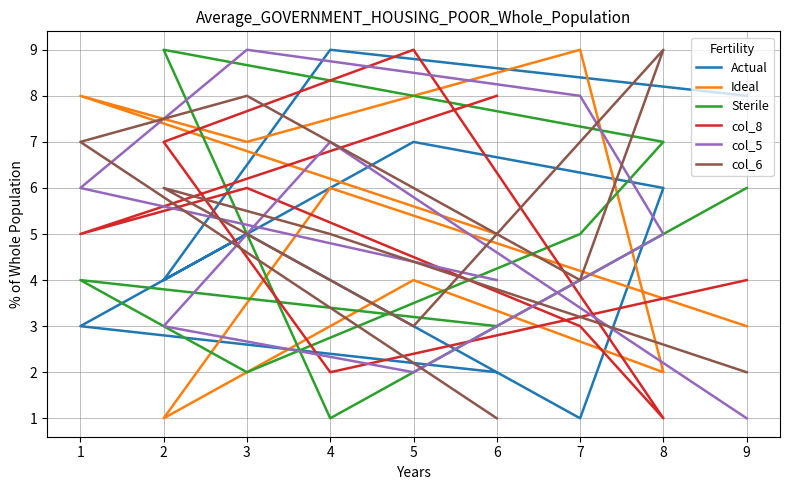

What is the average value of the Ideal series?

5